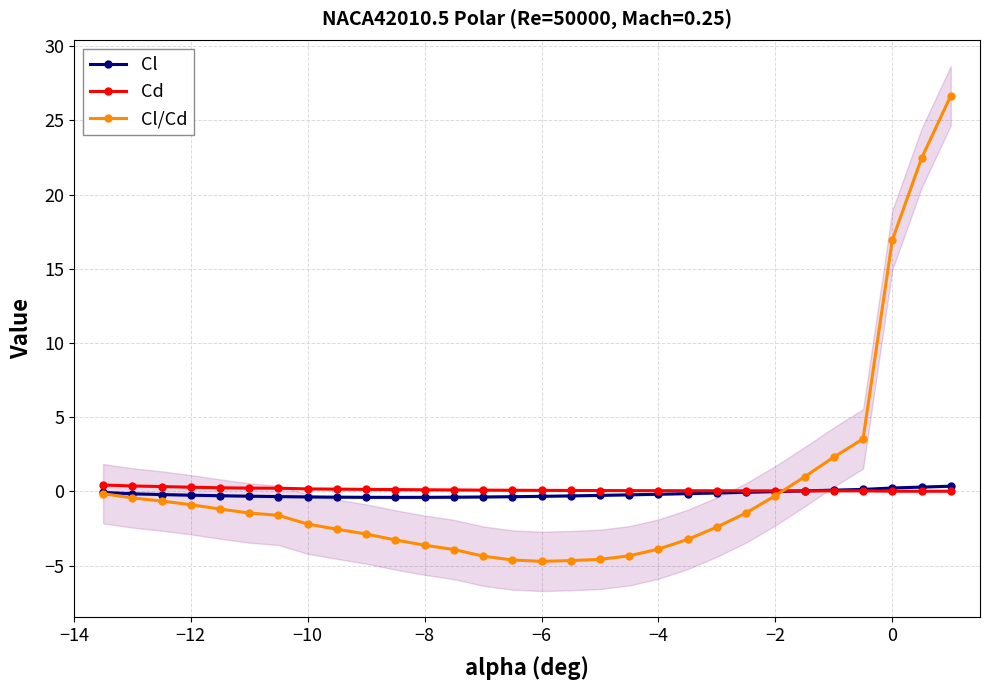

The Cd series shows 0.1 at −8. True or false?

True